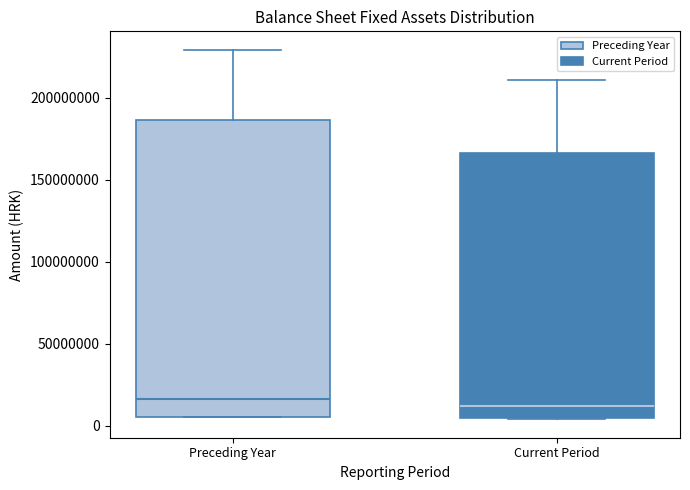

Reading left to right, read every box against the y-axis: the position of its median line, the range the box covers, and the ends of its whiskers. The values are not printed on the chart, so give them approximately, as read against the axis.

Preceding Year: median 15000000, box 5000000 to 185000000, whiskers 5000000 to 230000000
Current Period: median 10000000, box 5000000 to 165000000, whiskers 5000000 to 210000000